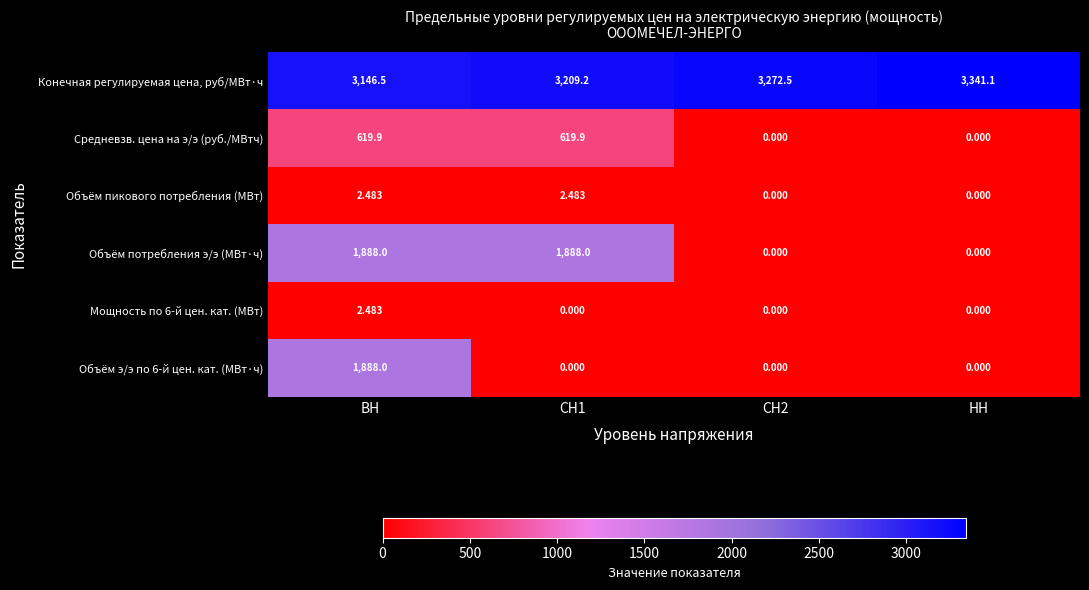

How many series are shown in this chart?

6